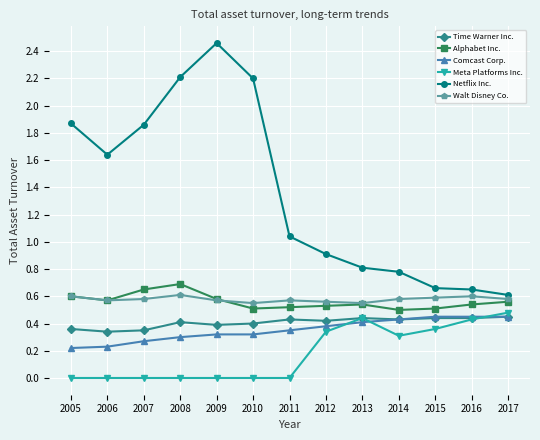

How many lines are shown in the chart?

6